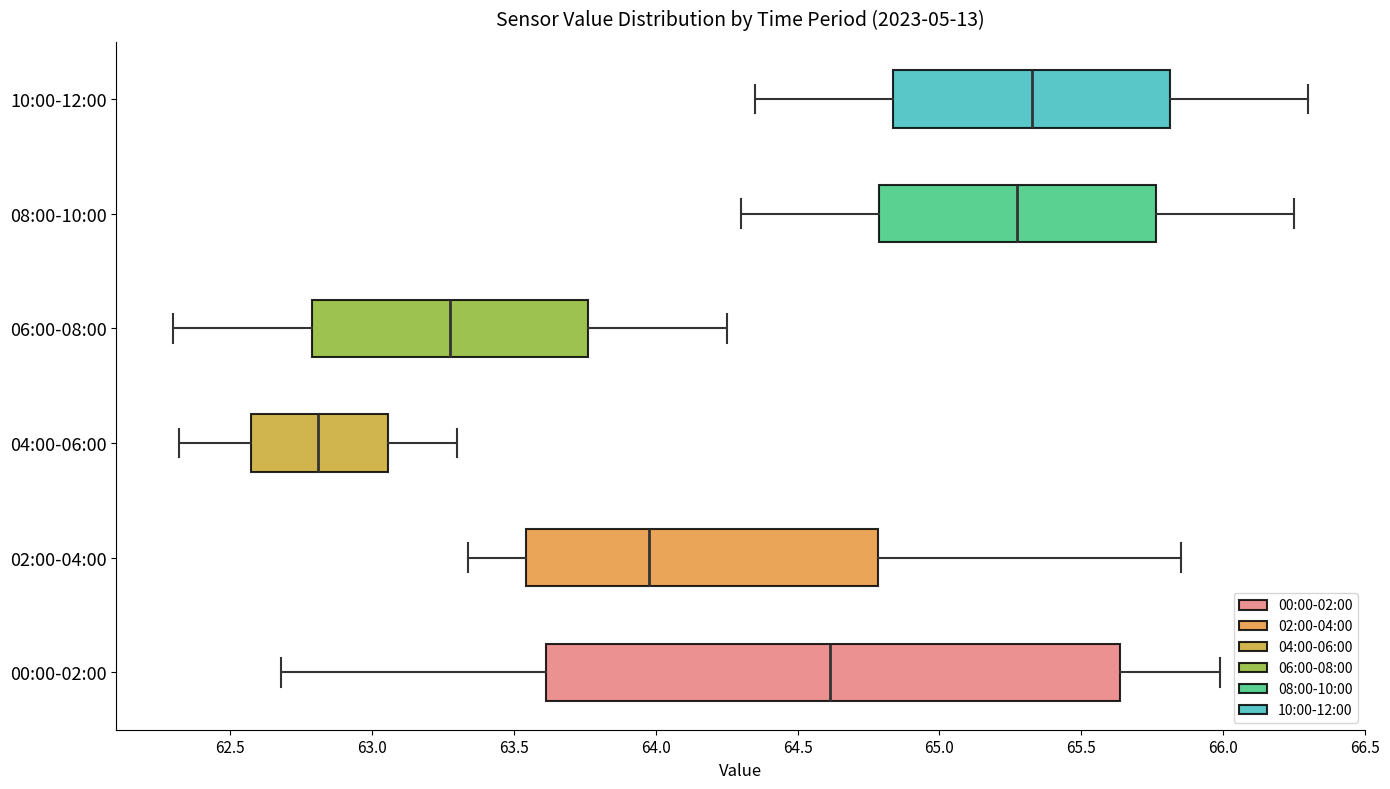

Reading bottom to top, transcribe this box plot: for each box, give where its median line is, the range the box spans, and where its two whiskers end, as read against the x-axis. The values are not printed on the chart, so give them approximately, as read against the axis.

00:00-02:00: median 64.60, box 63.60 to 65.65, whiskers 62.70 to 66.00
02:00-04:00: median 64.00, box 63.55 to 64.80, whiskers 63.35 to 65.85
04:00-06:00: median 62.80, box 62.55 to 63.05, whiskers 62.30 to 63.30
06:00-08:00: median 63.30, box 62.80 to 63.75, whiskers 62.30 to 64.25
08:00-10:00: median 65.30, box 64.80 to 65.75, whiskers 64.30 to 66.25
10:00-12:00: median 65.35, box 64.85 to 65.80, whiskers 64.35 to 66.30